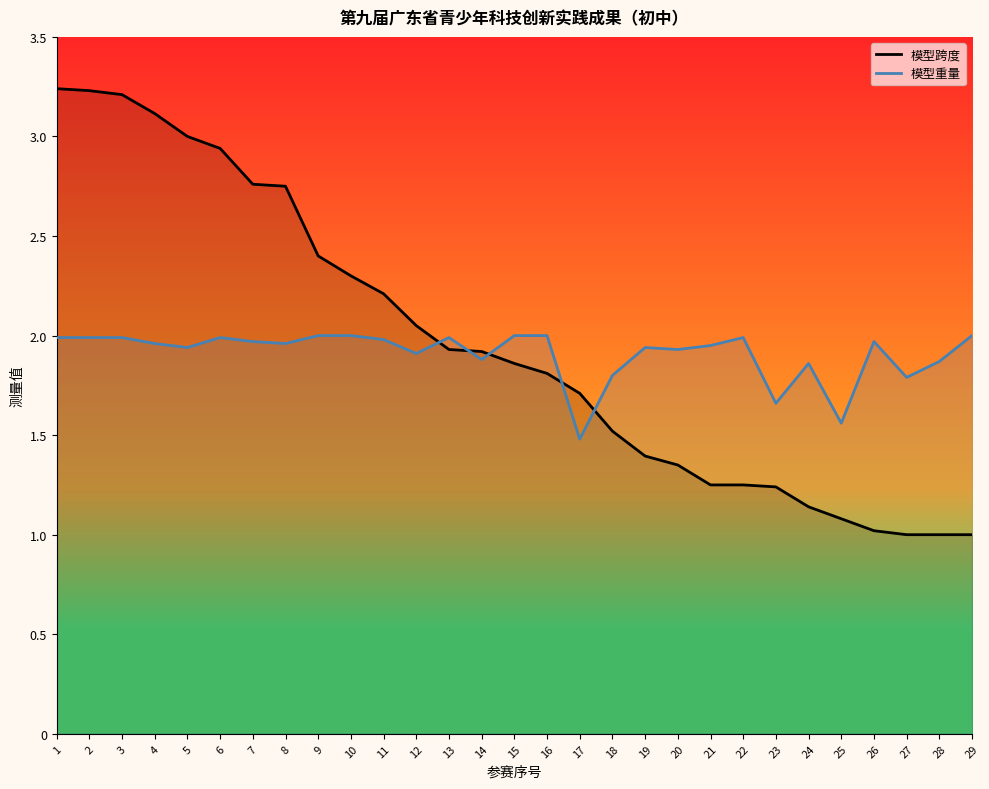

Does the chart display data point markers on the line(s)?

No